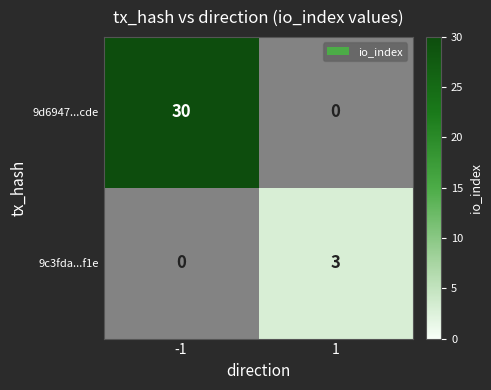

Count the number of data series in this chart.

2